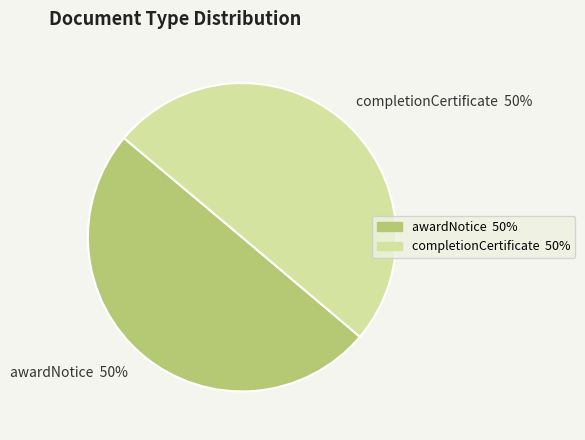

What percentage is the completionCertificate slice, to the nearest percent?

50%